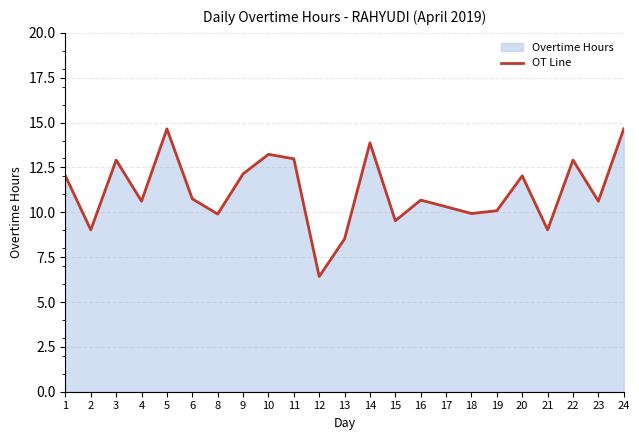

At which category does the chart reach its peak across all series?

5